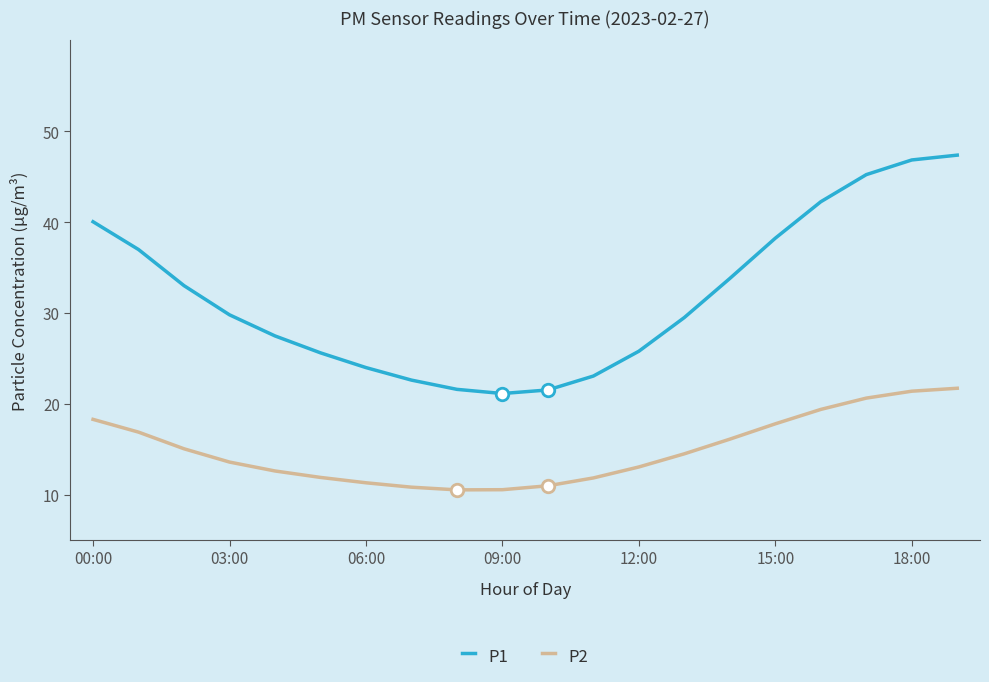

What is the maximum value shown in the chart?

47.4